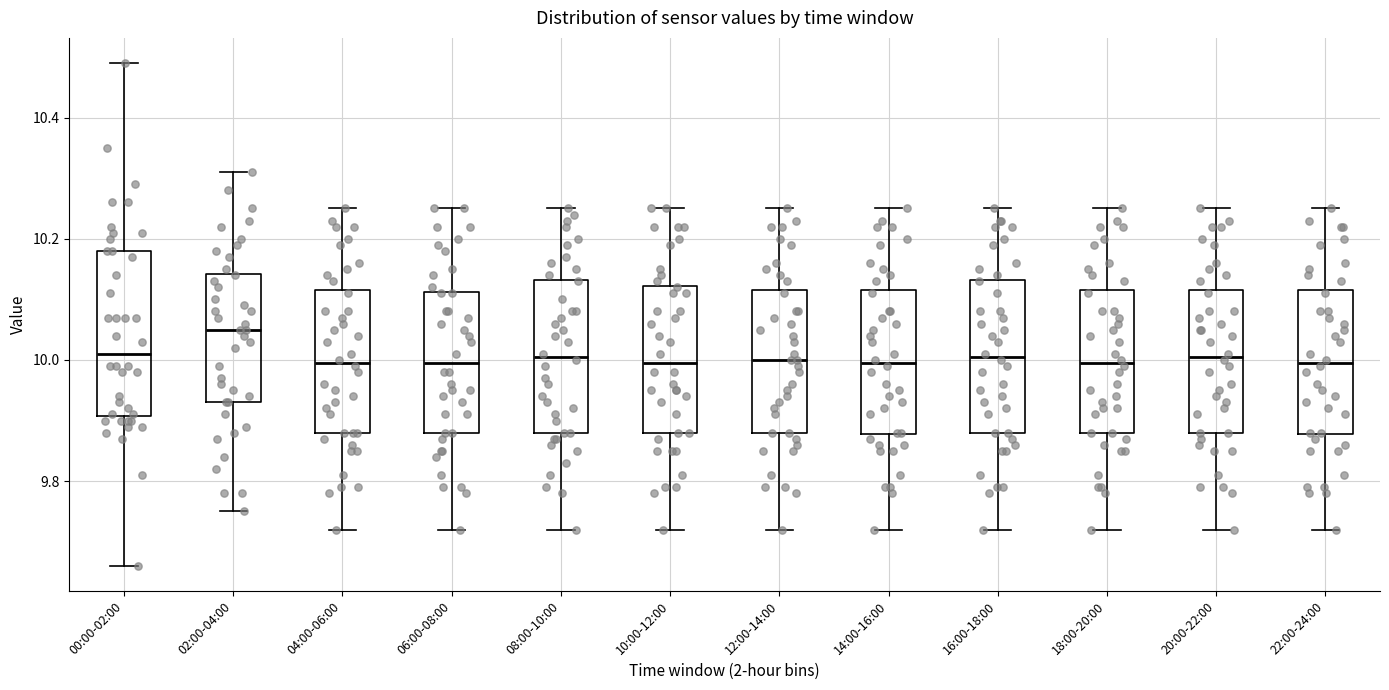

Where does the lower whisker of the box for 02:00-04:00 end on the y-axis? The values are not printed on the chart, so give them approximately, as read against the axis.

9.76